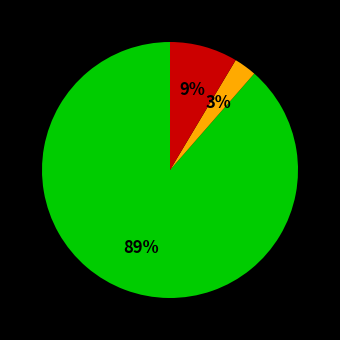

Is there a majority slice in this chart?

Yes